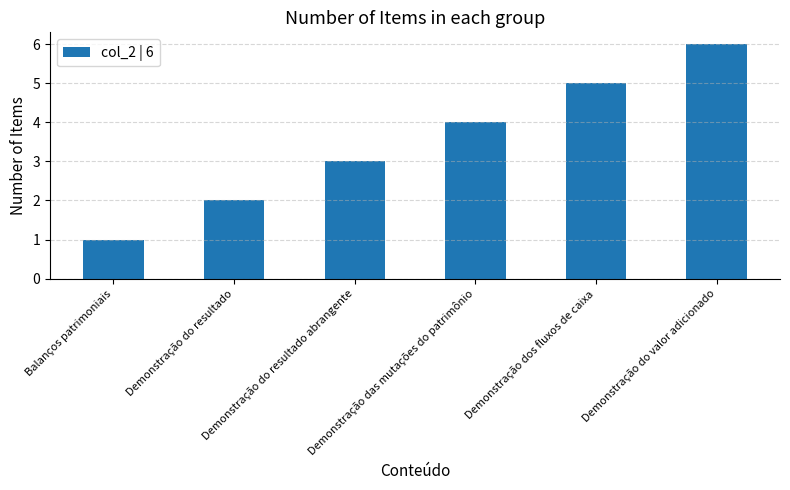

What is the smallest value displayed?

1